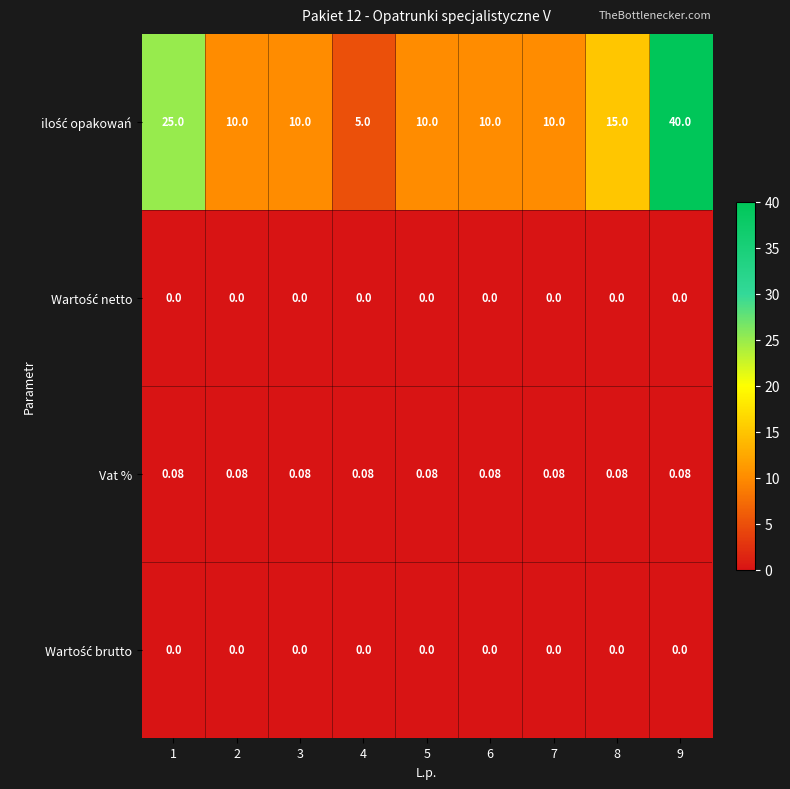

Between 4 and 7, which series saw the biggest shift?

ilość opakowań